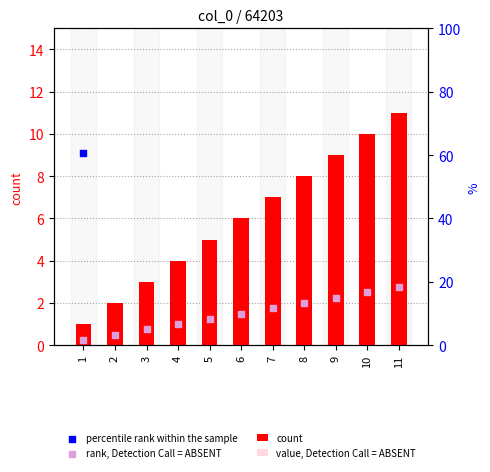

At which category is the sum across all series the highest?

11